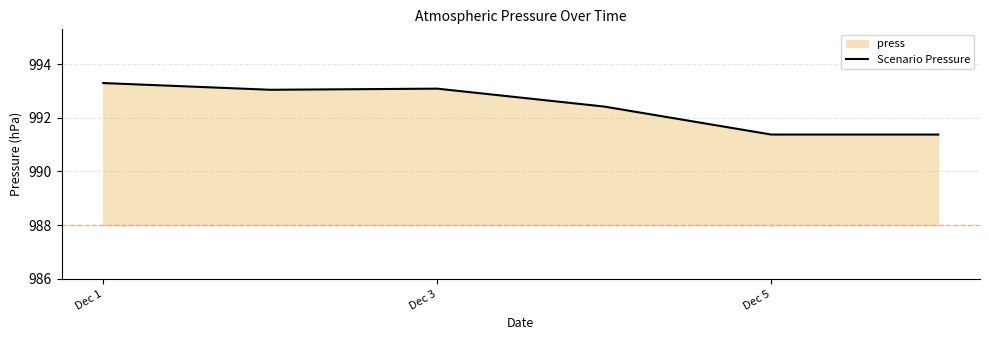

The chart shows a value of 1599.4 at Dec 1. True or false?

False